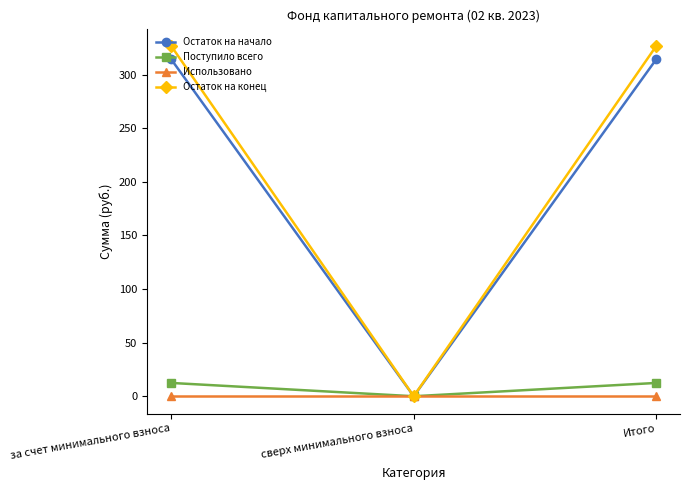

What is the sum of all Поступило всего values?

24.8